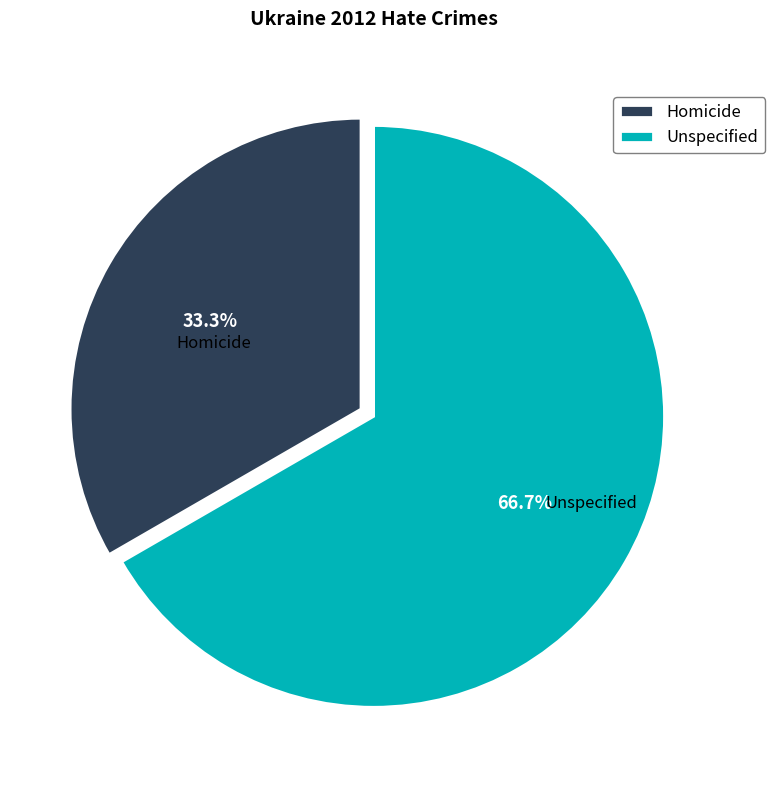

How many segments does this pie chart have?

2